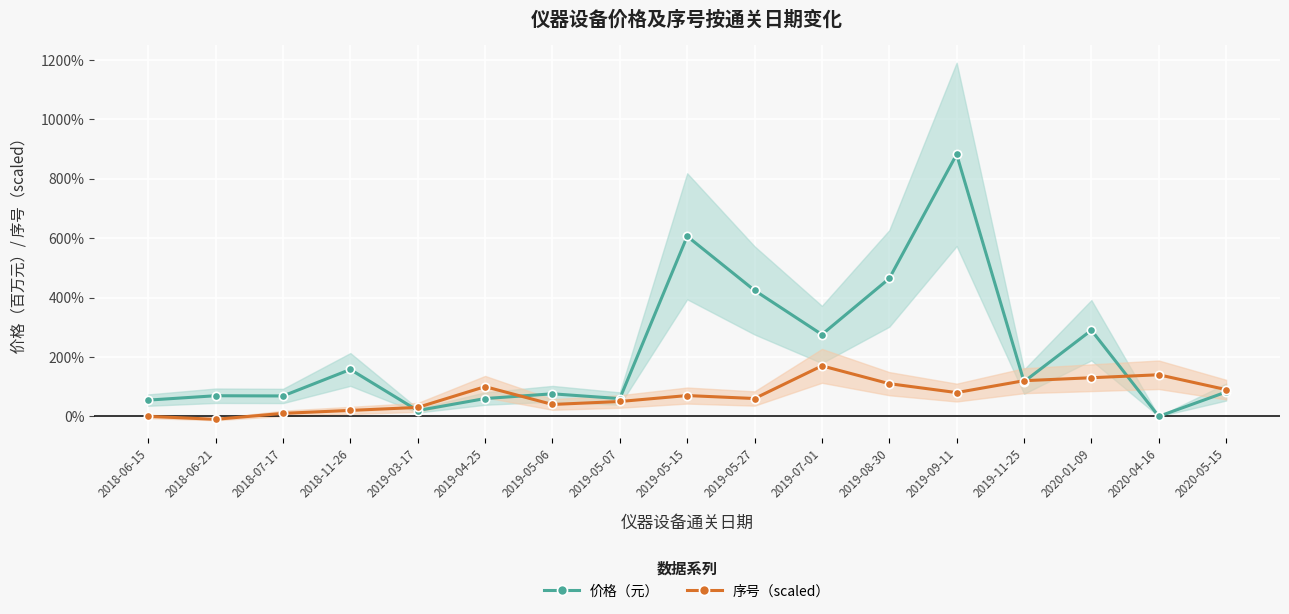

What is the average value of the 价格（元） series?

218.0